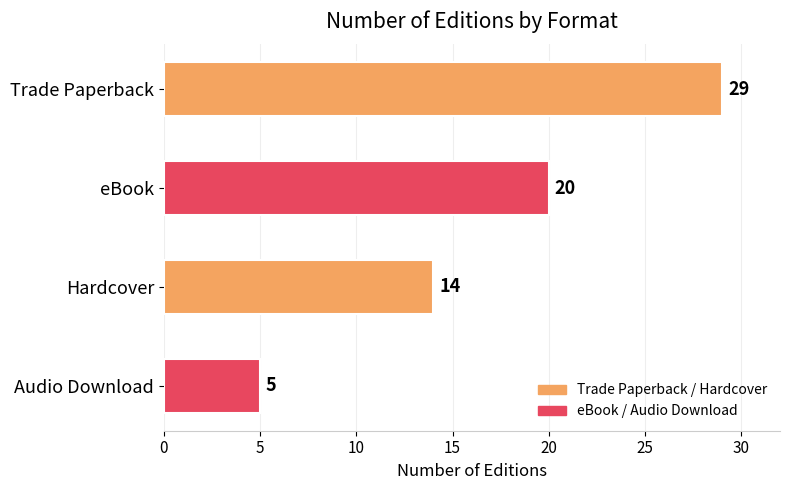

Rank the categories by value from lowest to highest.

Audio Download, Hardcover, eBook, Trade Paperback